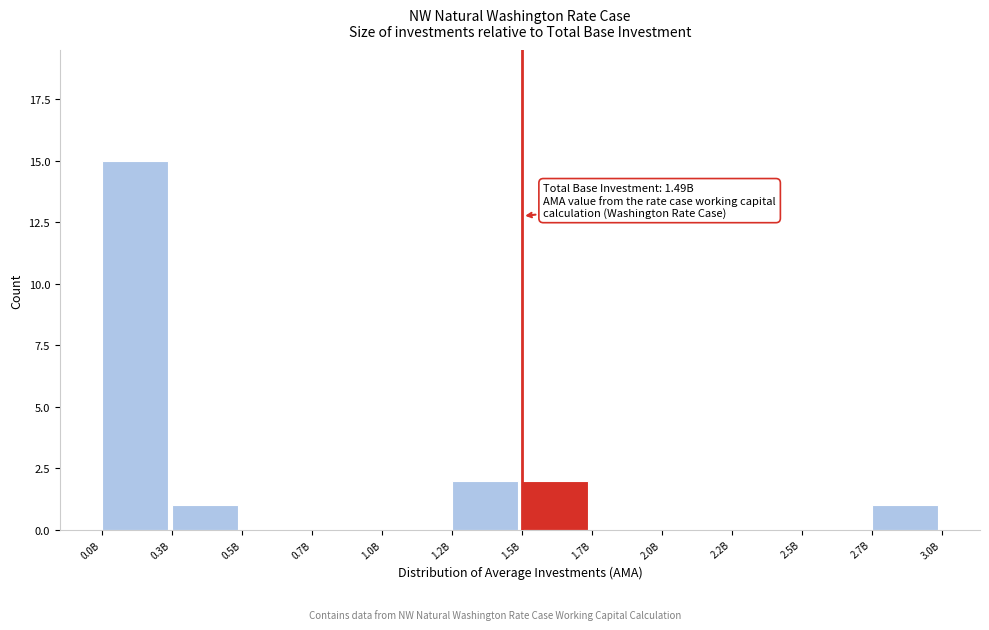

Reading left to right, extract all data points from this chart.

0.0B=15	0.3B=1	0.5B=0	0.7B=0	1.0B=0	1.2B=2	1.5B=2	1.7B=0	2.0B=0	2.2B=0	2.5B=0	2.7B=1